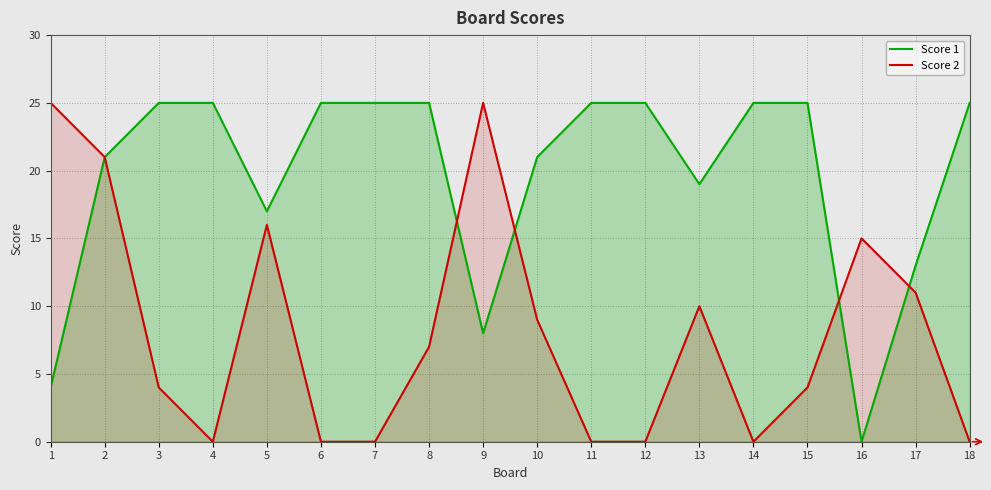

Where is Score 1 nearest to the value 12?

17